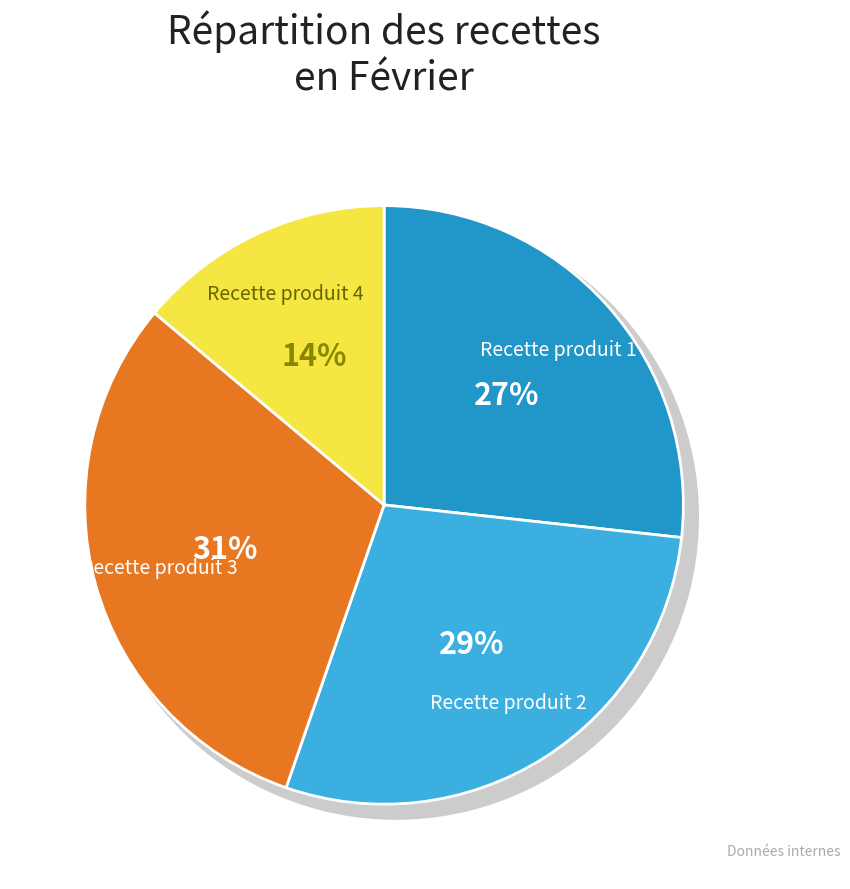

Count the number of slices in the pie.

4